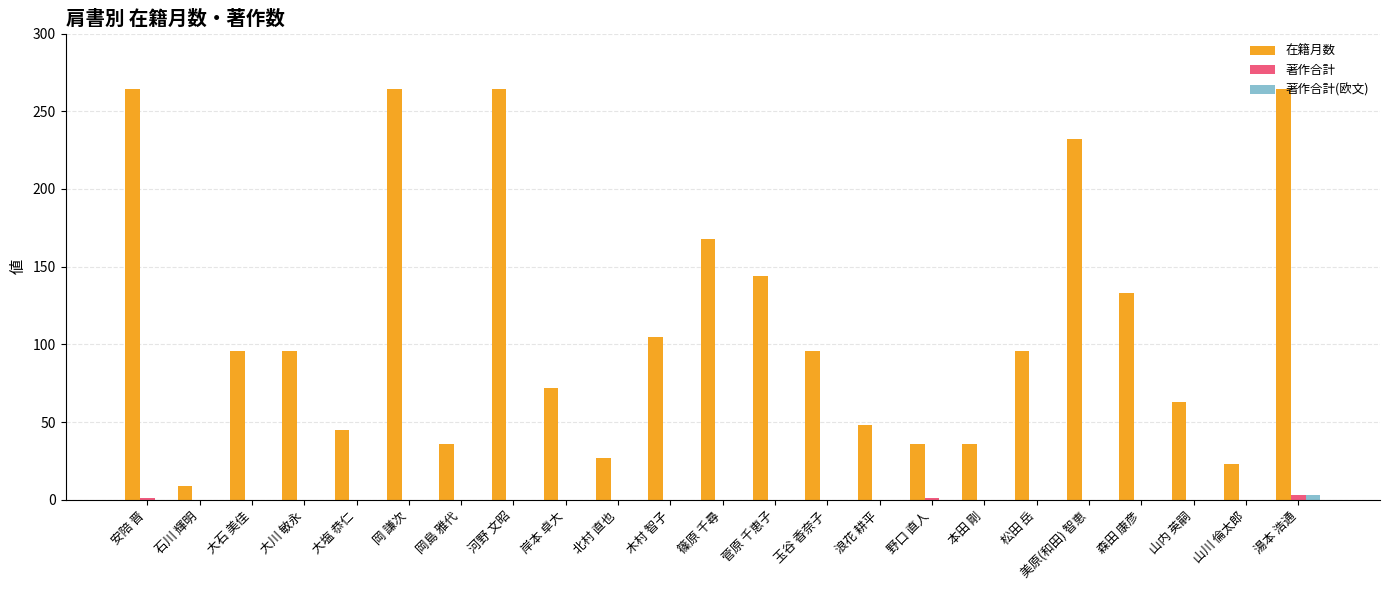

Where is 在籍月数 nearest to the value 136?

森田 康彦